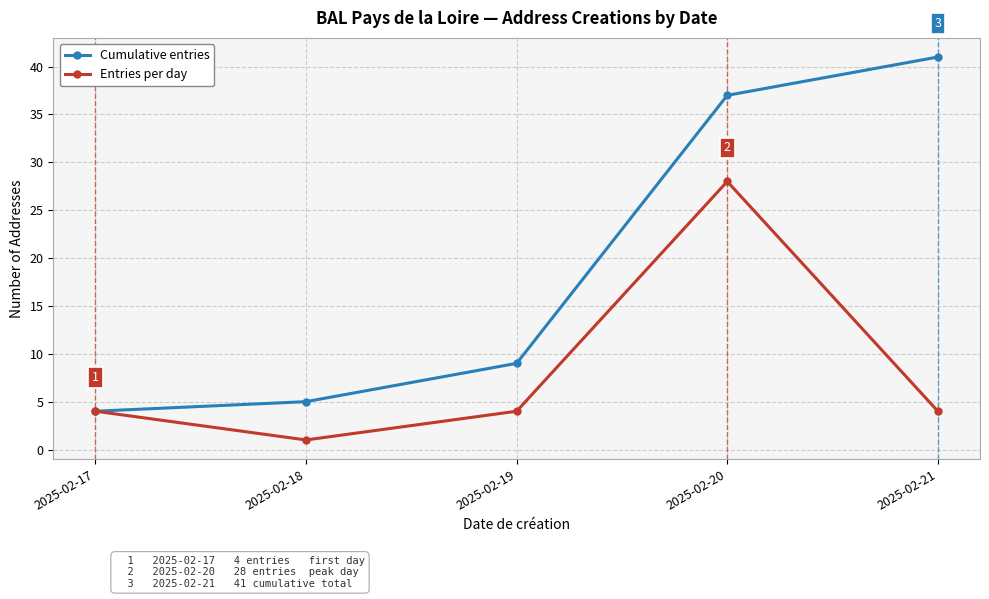

What is the difference between the highest and lowest values at 2025-02-20?

9